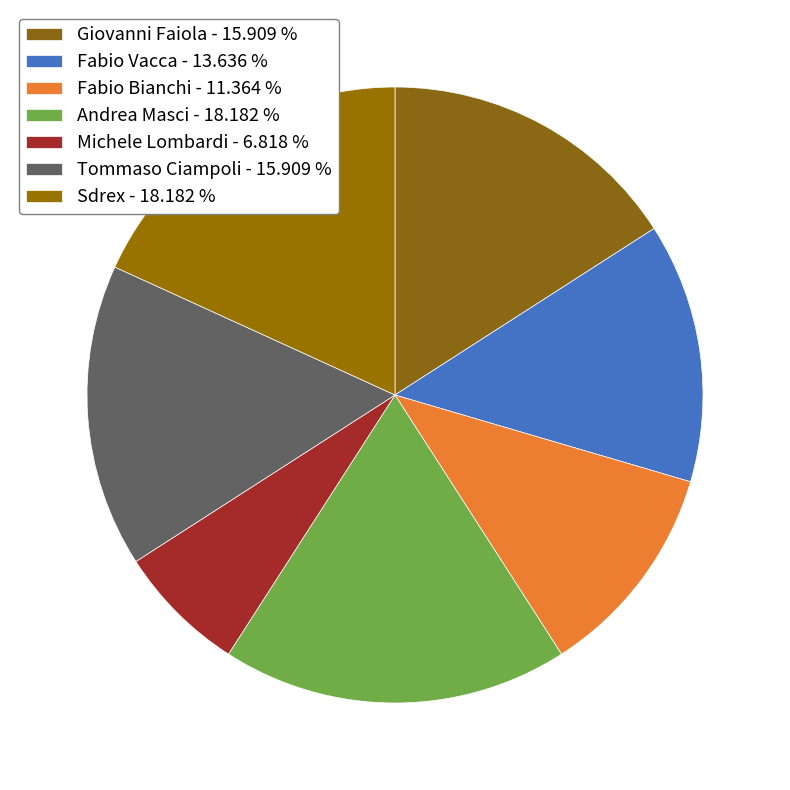

To the nearest percent, what is the difference between the largest and smallest slice percentages?

11%